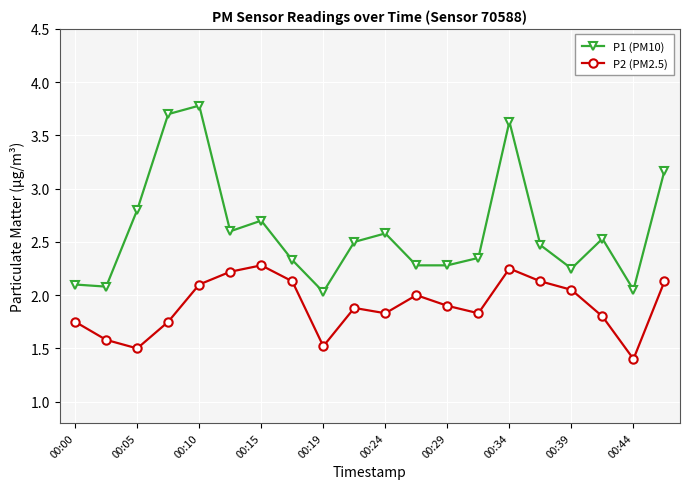

True or false: P1 (PM10) has more than 1 points higher than both neighbors.

True